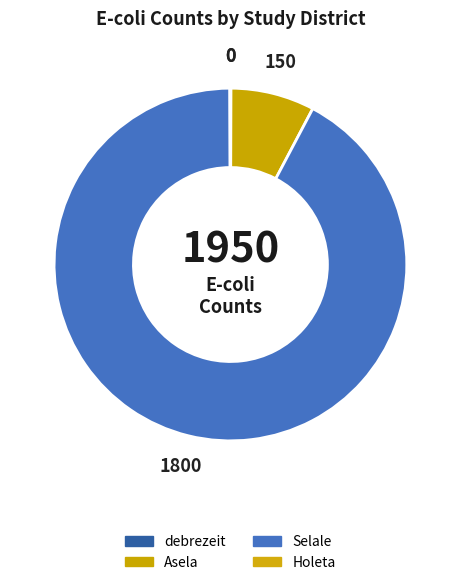

To the nearest percent, what is the difference between the largest and smallest slice percentages?

92%